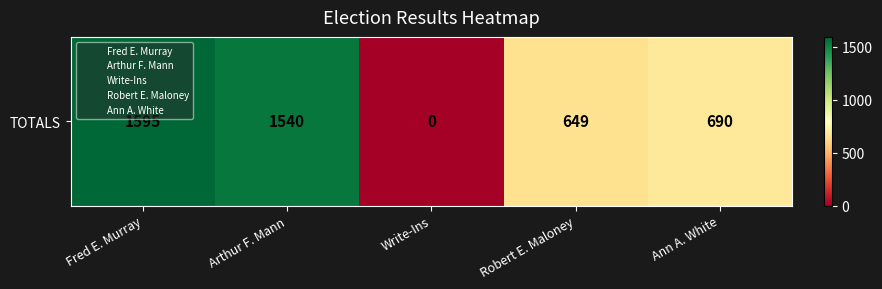

Rank the categories by value from lowest to highest.

Write-Ins, Robert E. Maloney, Ann A. White, Arthur F. Mann, Fred E. Murray